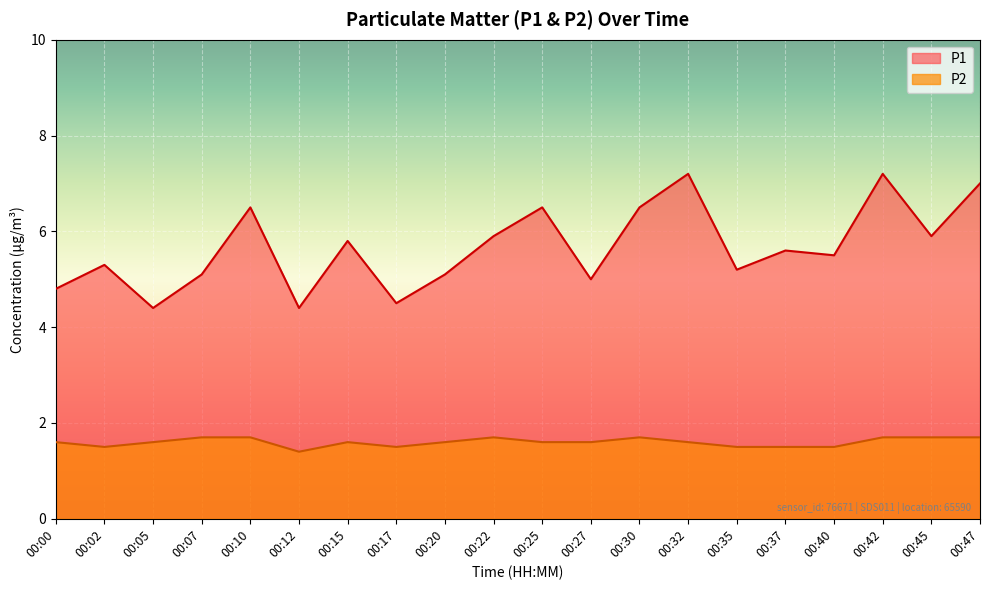

Which series has the largest total across all categories?

P1